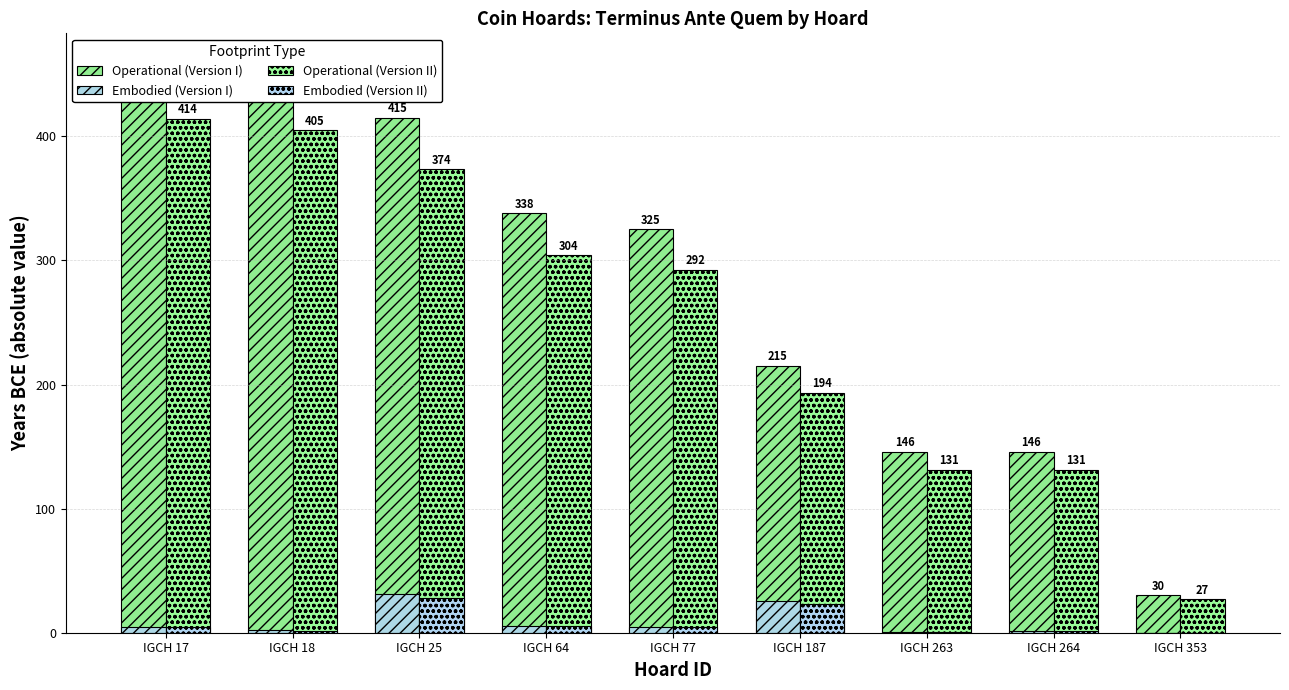

Which series has the largest range (max minus min)?

Operational (Version I)